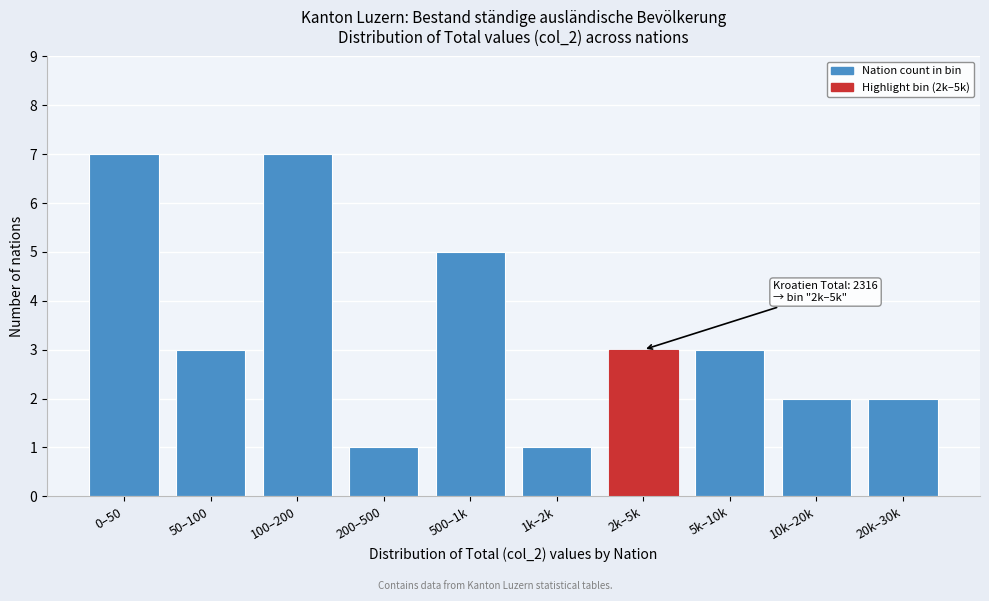

Reading left to right, extract all data points from this chart.

7	3	7	1	5	1	3	3	2	2